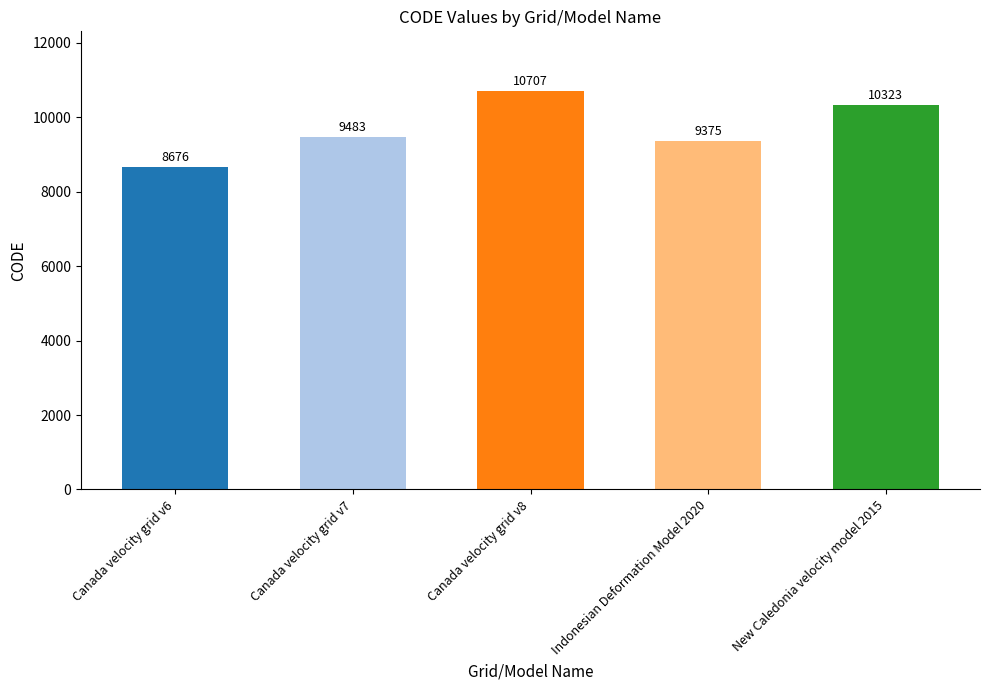

List the labels in order of value, smallest first.

Canada velocity grid v6, Indonesian Deformation Model 2020, Canada velocity grid v7, New Caledonia velocity model 2015, Canada velocity grid v8